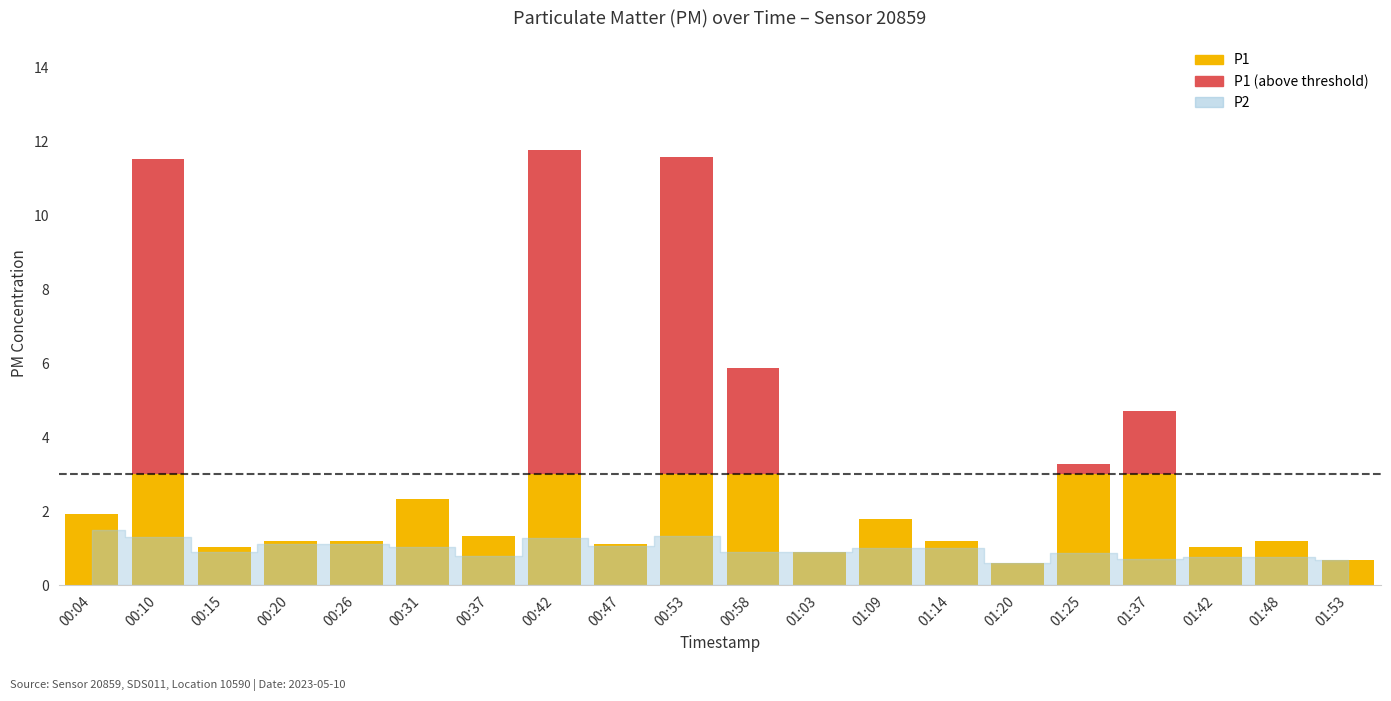

Between 00:04 and 01:53, which is larger?

00:04